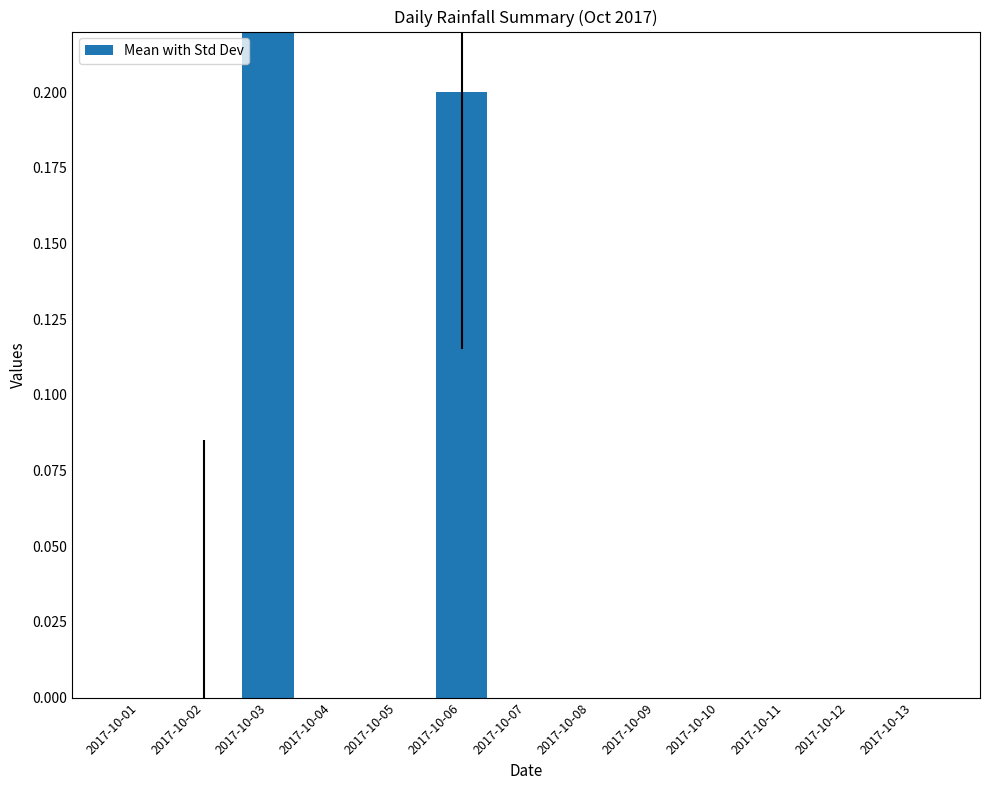

Reading right to left, list all the values displayed in this chart.

2017-10-13=0.0	2017-10-12=0.0	2017-10-11=0.0	2017-10-10=0.0	2017-10-09=0.0	2017-10-08=0.0	2017-10-07=0.0	2017-10-06=0.2	2017-10-05=0.0	2017-10-04=0.0	2017-10-03=0.6	2017-10-02=0.0	2017-10-01=0.0